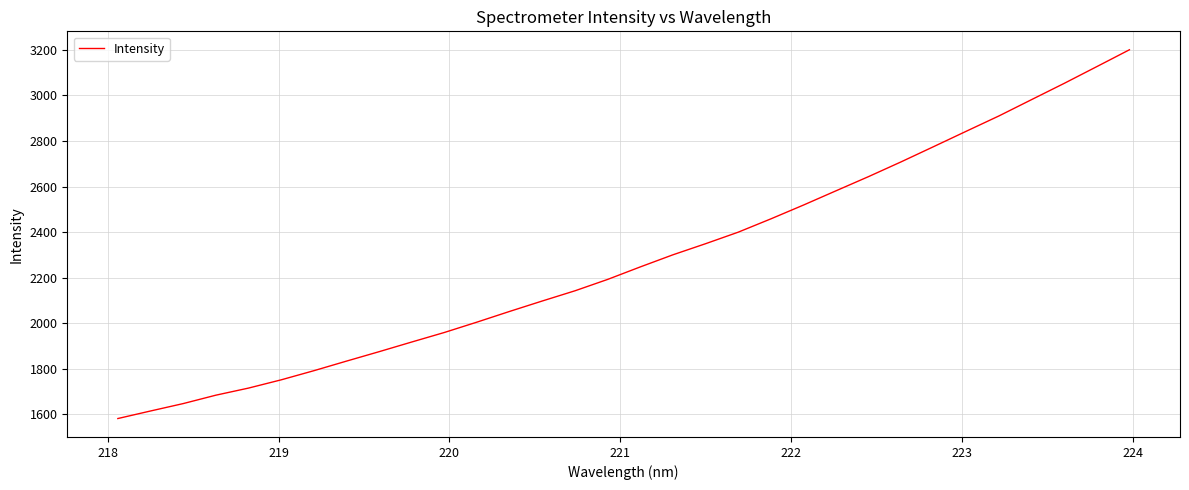

What is the smallest value displayed?

1580.7